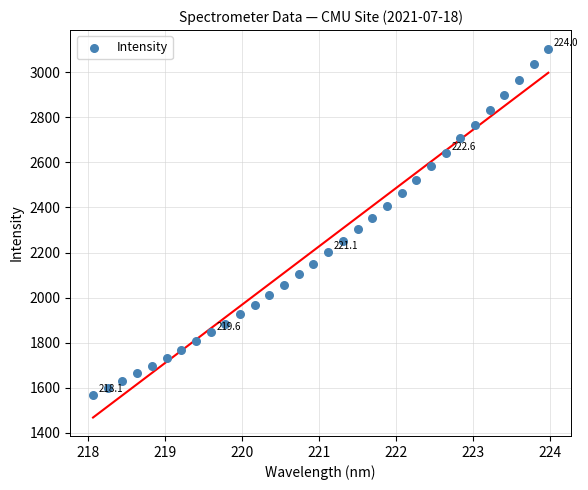

What is the range of Y values (max minus min)?

1534.8